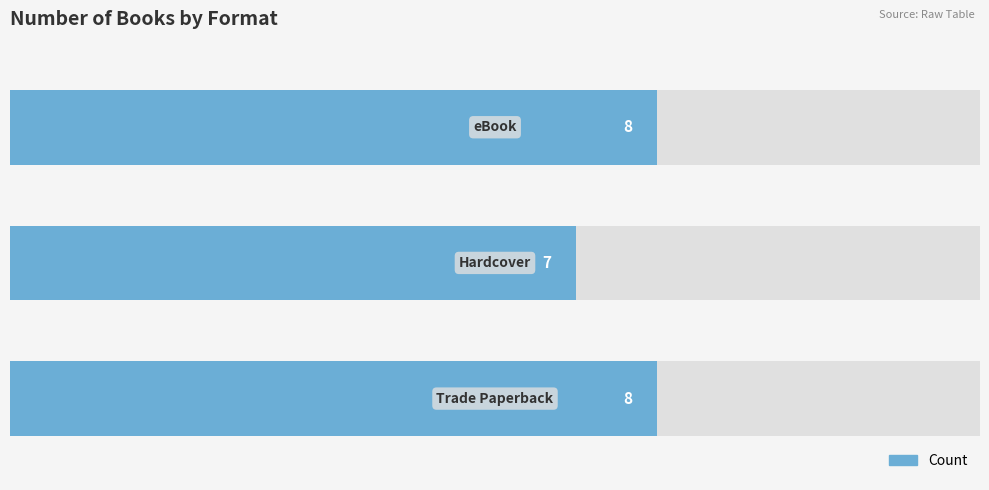

Reading left to right, transcribe all the data shown in this chart.

8	7	8